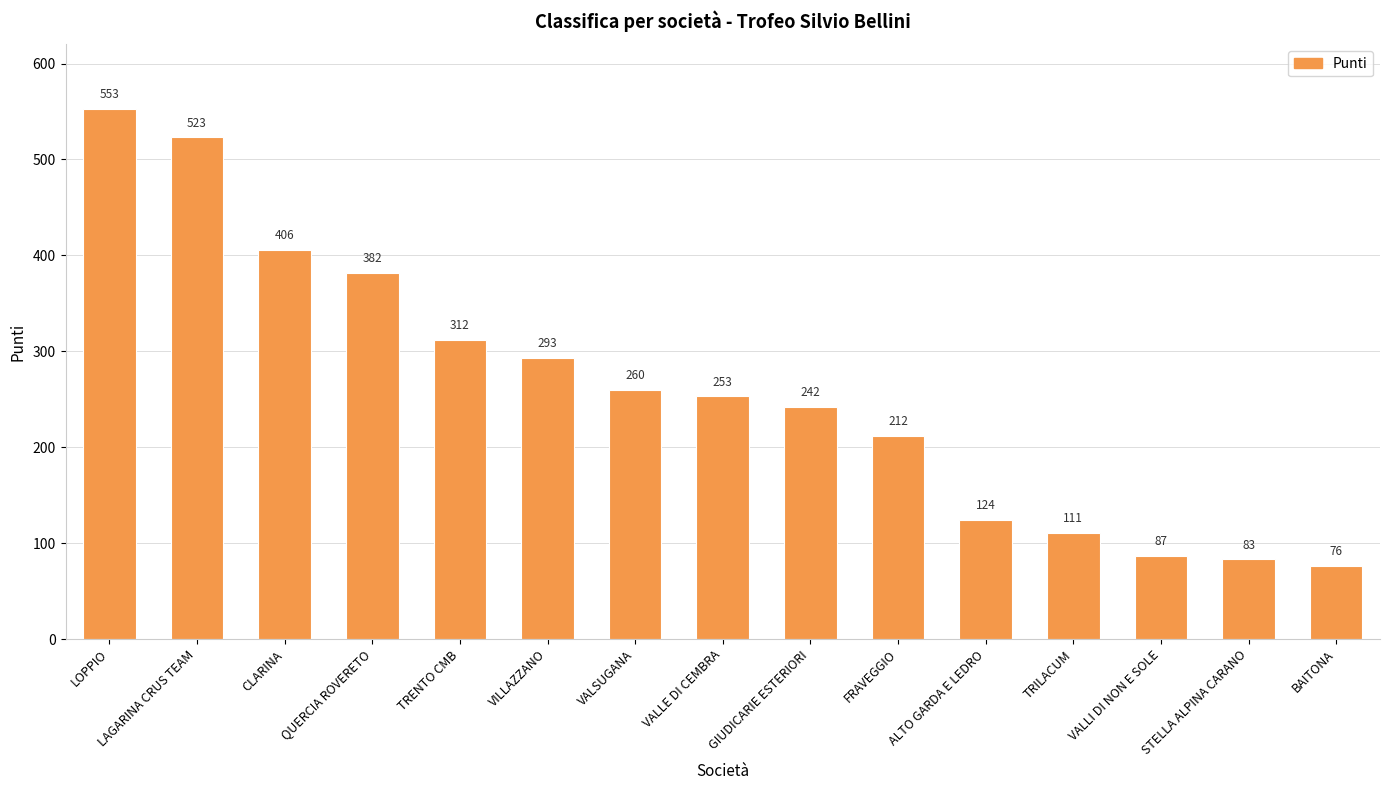

What is the difference between the values at VALLE DI CEMBRA and TRILACUM?

142